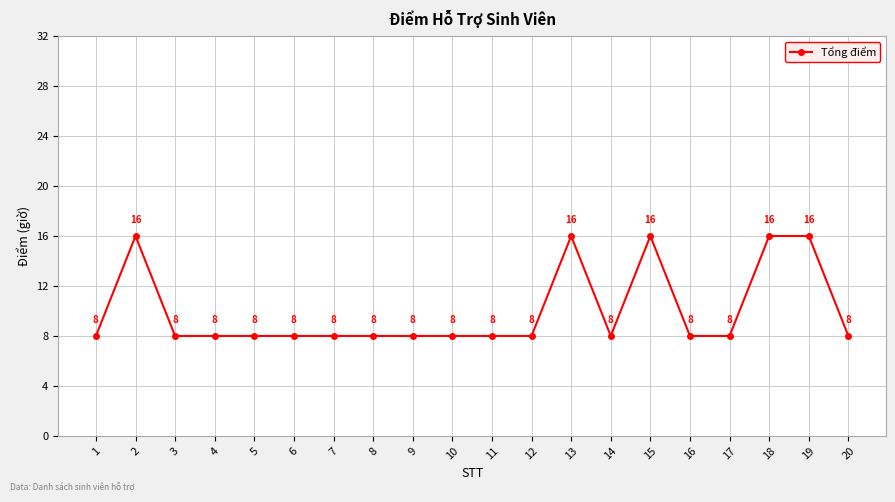

What is the value of the 19th point from the left?

16